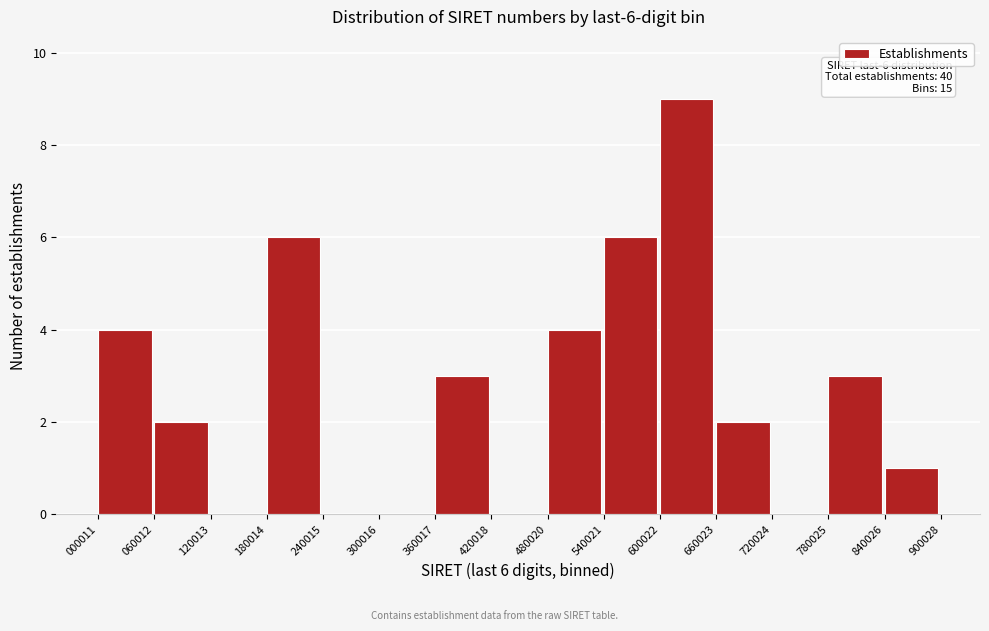

Which range on the x-axis has the tallest bar?

600022 to 660023